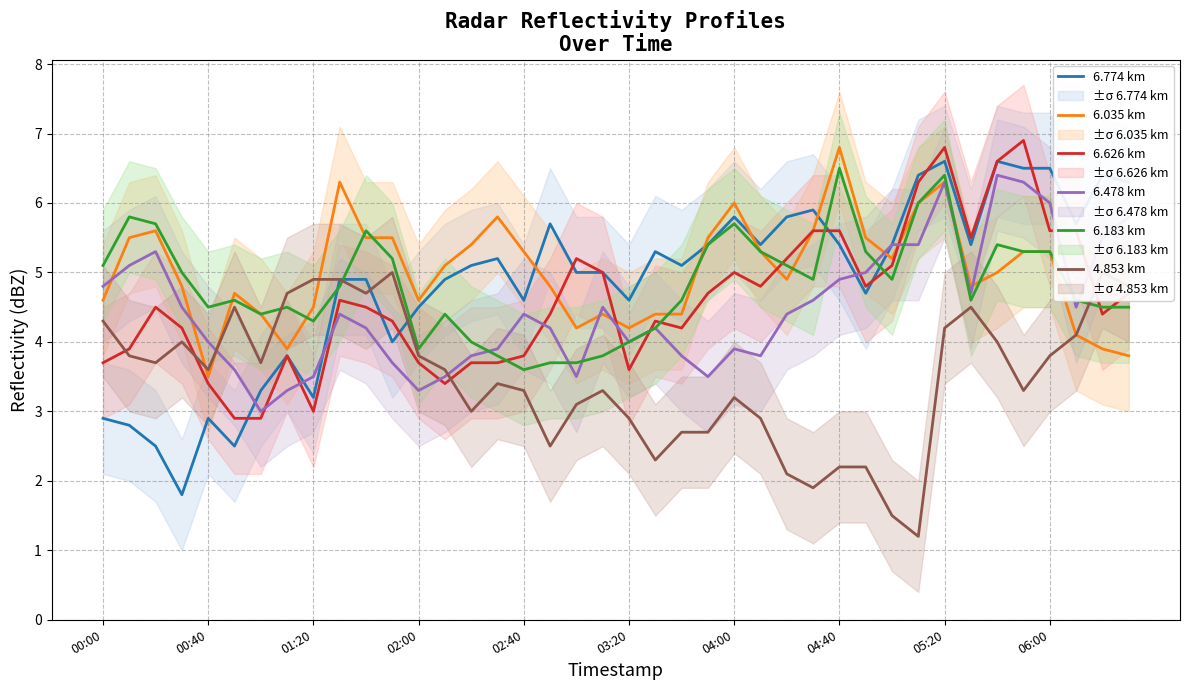

Which series has the widest spread of values?

6.774 km